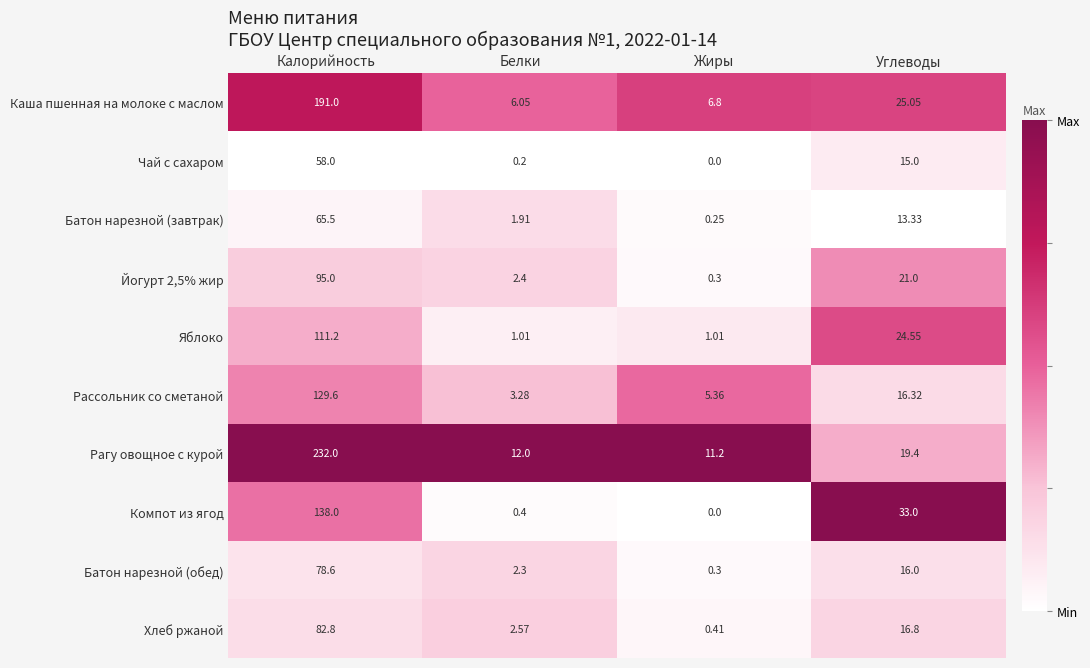

What is the spread (max minus min) of values at Калорийность?

174.0